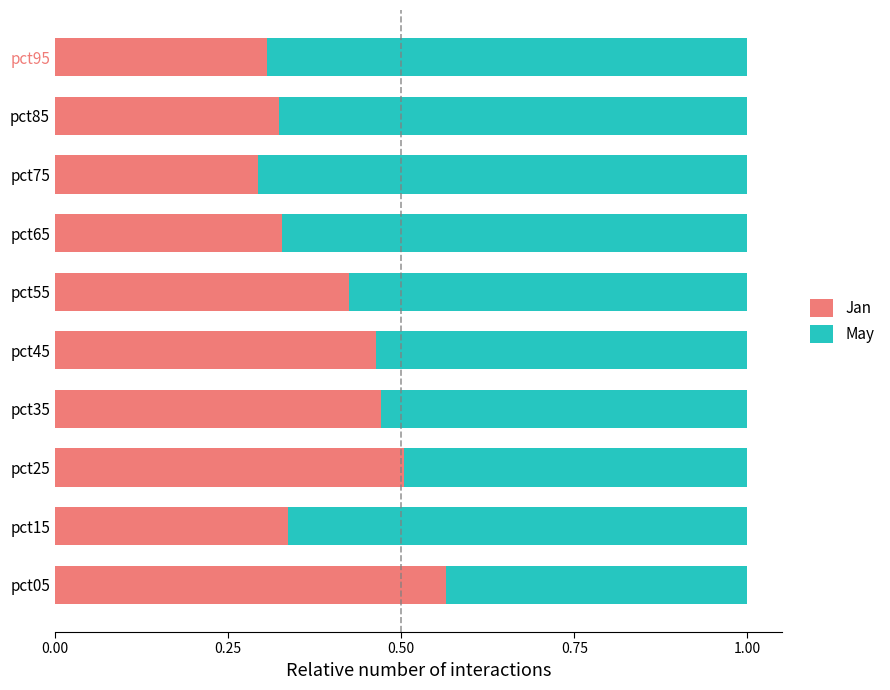

Where is Jan nearest to the value 0?

pct75